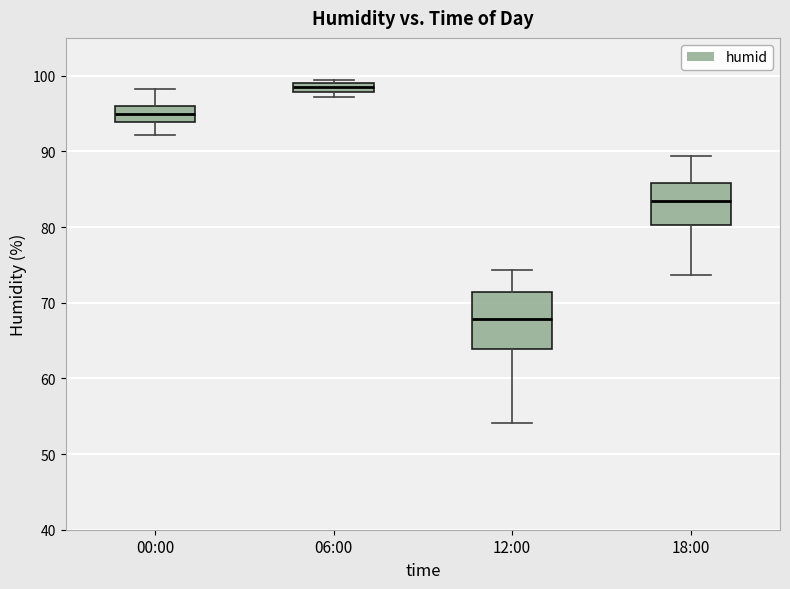

Which box has the lowest median line?

12:00